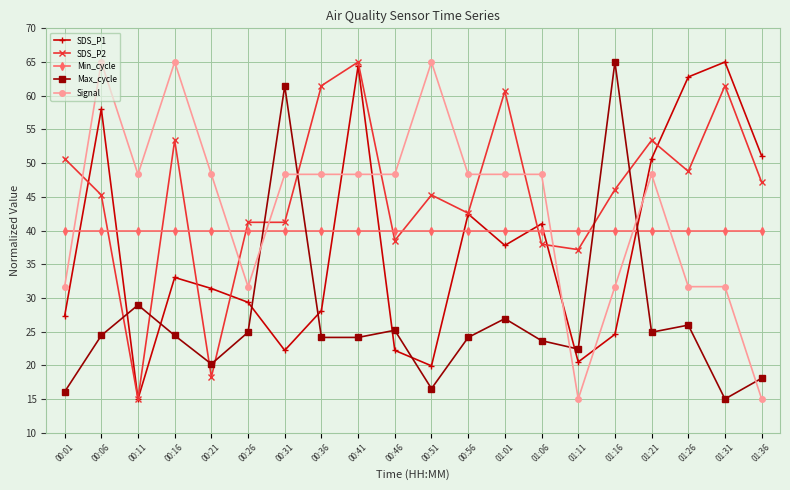

Where do Max_cycle and SDS_P1 first cross each other?

00:06 and 00:11